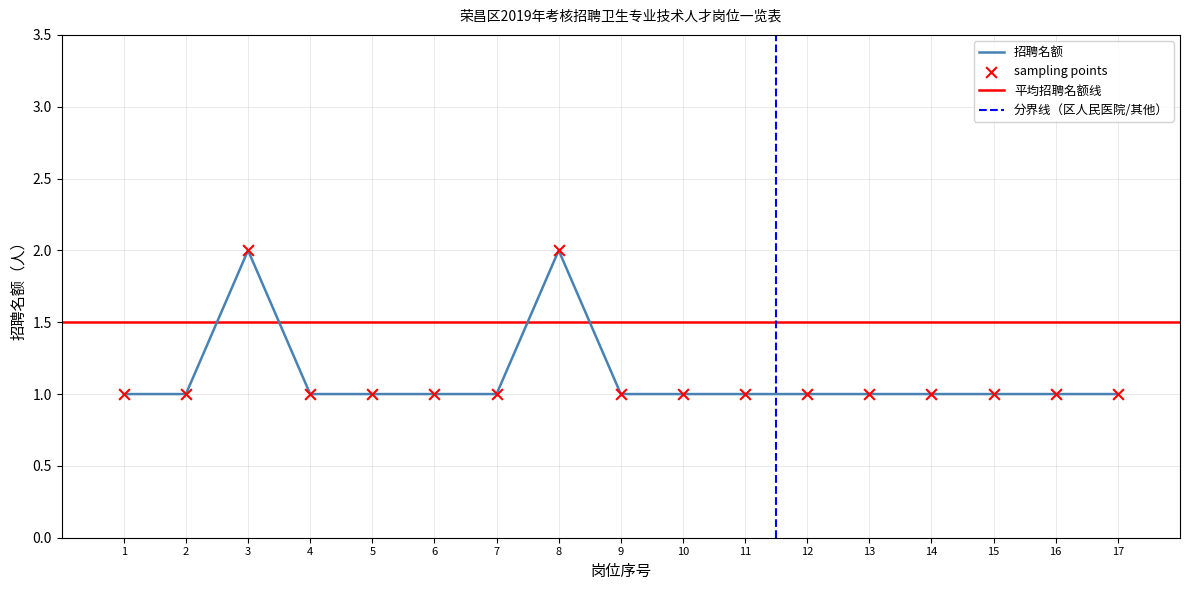

Is it true that 招聘名额 equals 1 at 5?

True